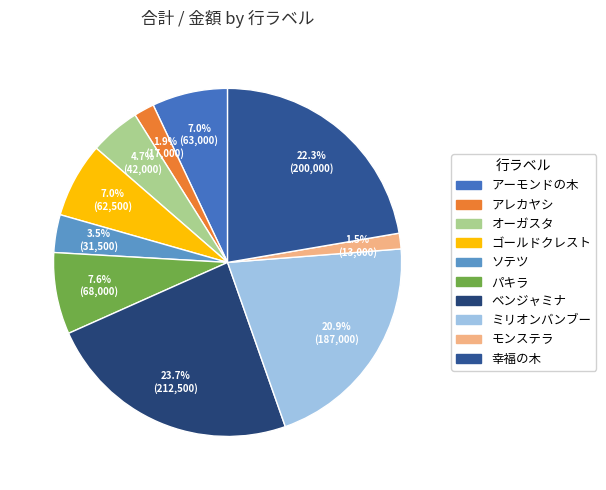

Is there a majority slice in this chart?

No